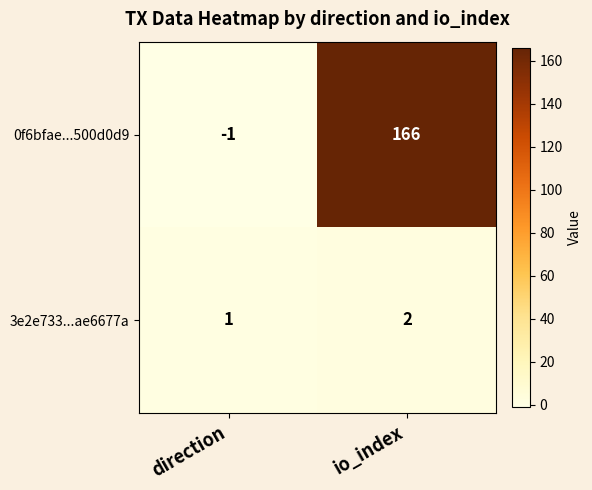

The value of 0f6bfae...500d0d9 at direction is -1. True or false?

True